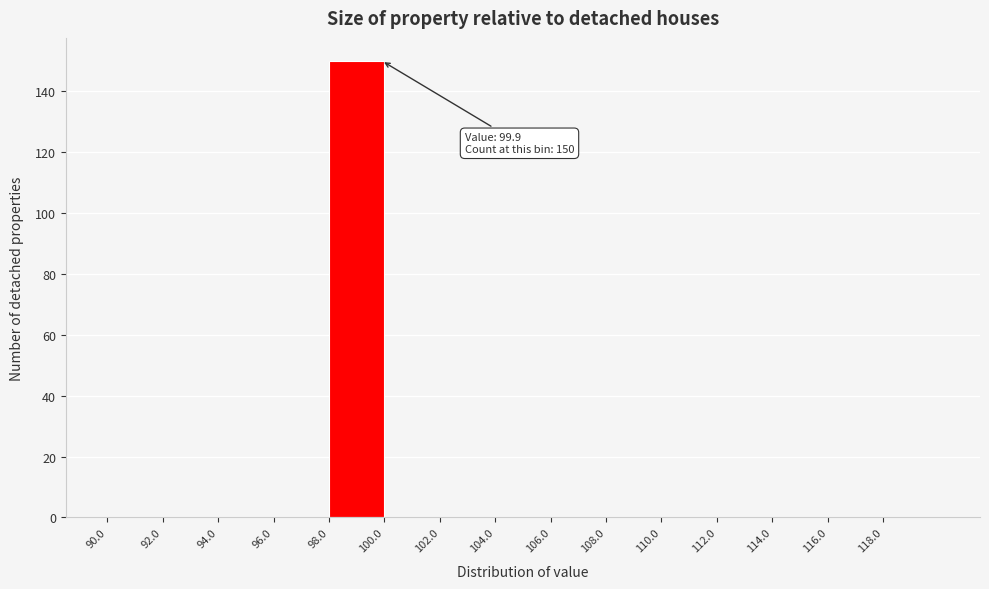

Which range on the x-axis has the tallest bar?

98 to 100